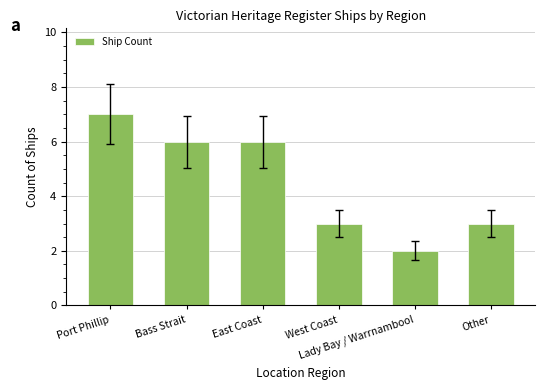

What is the label of the 5th bar from the left?

Lady Bay / Warrnambool